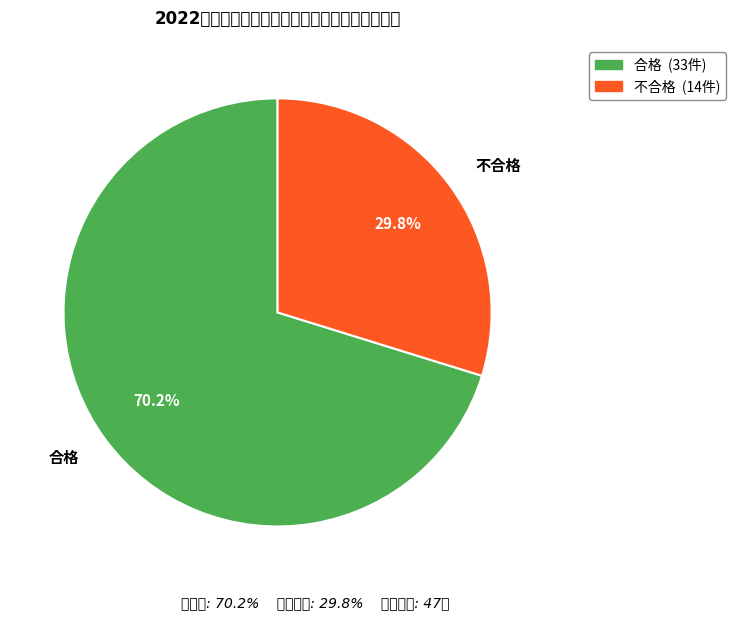

What percentage is the 不合格 slice, to the nearest percent?

30%